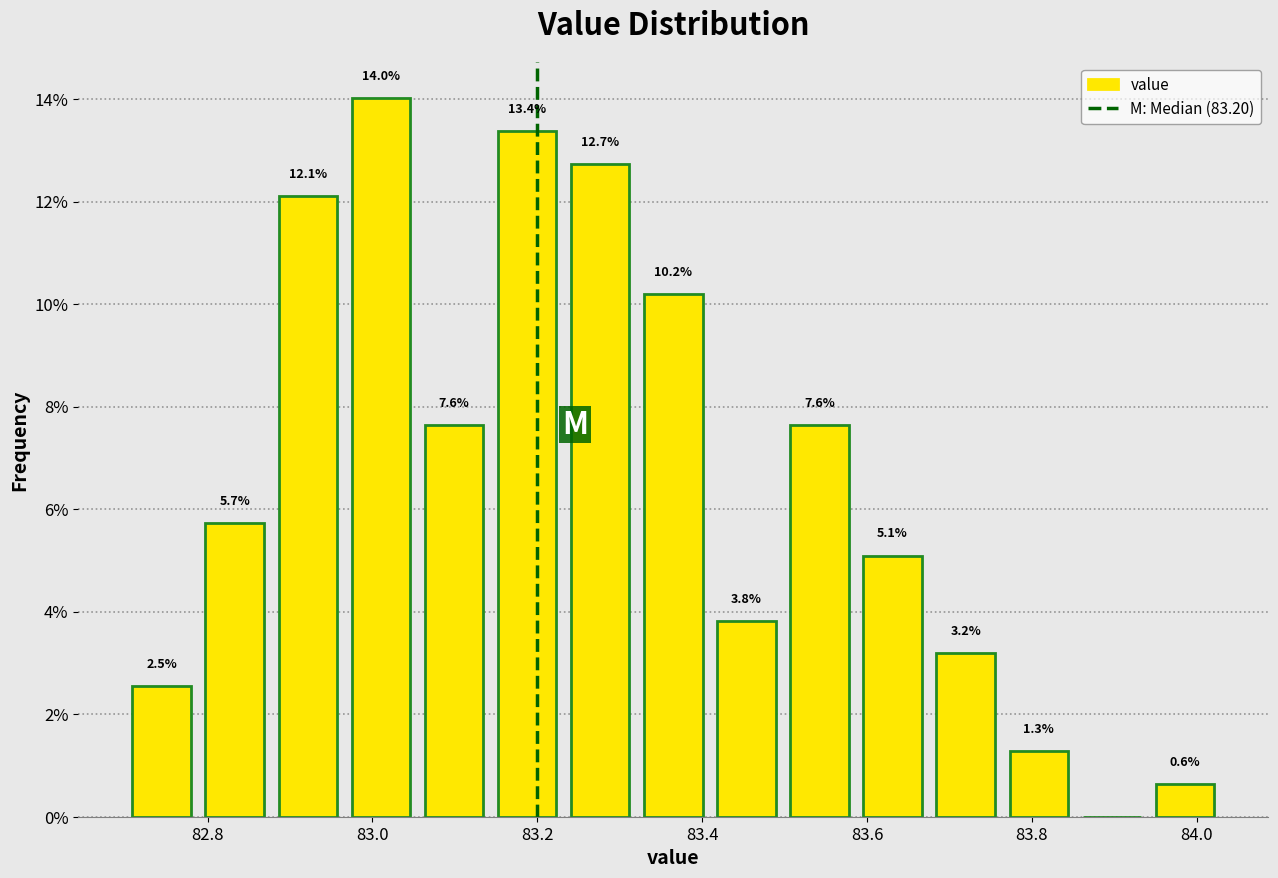

Which range on the x-axis has the tallest bar?

82.96 to 83.06